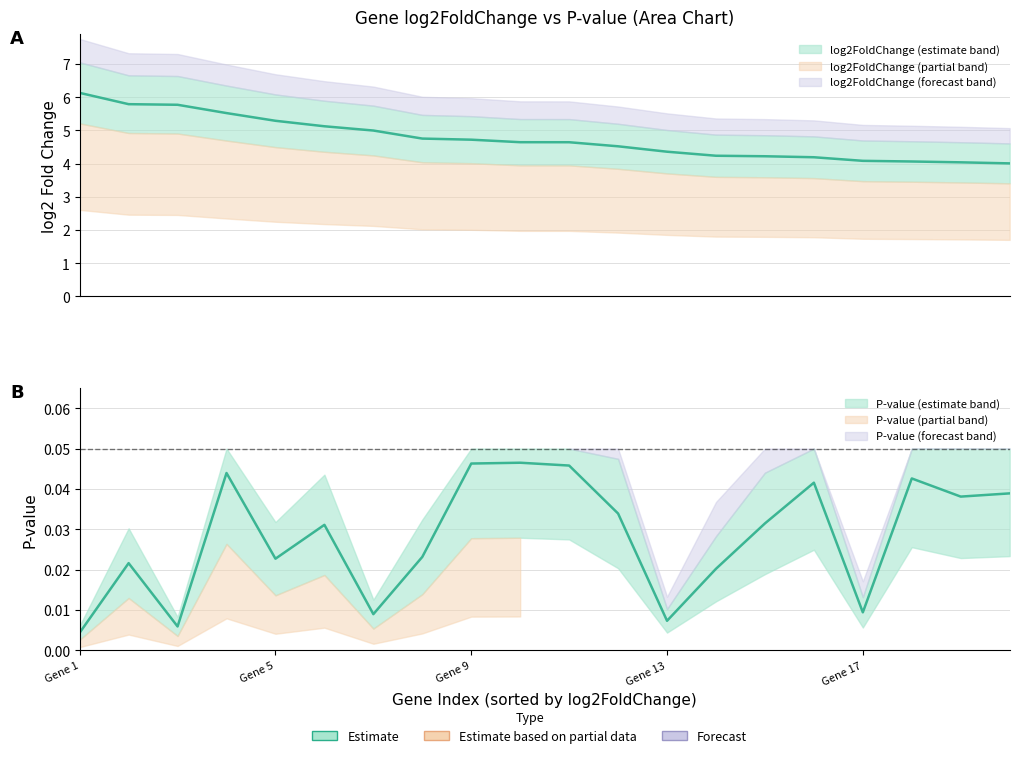

Which series has the largest total across all categories?

log2Foldchange